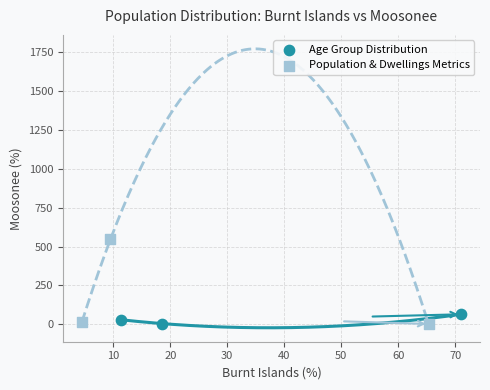

Which series has the widest spread of Y values?

Population & Dwellings Metrics